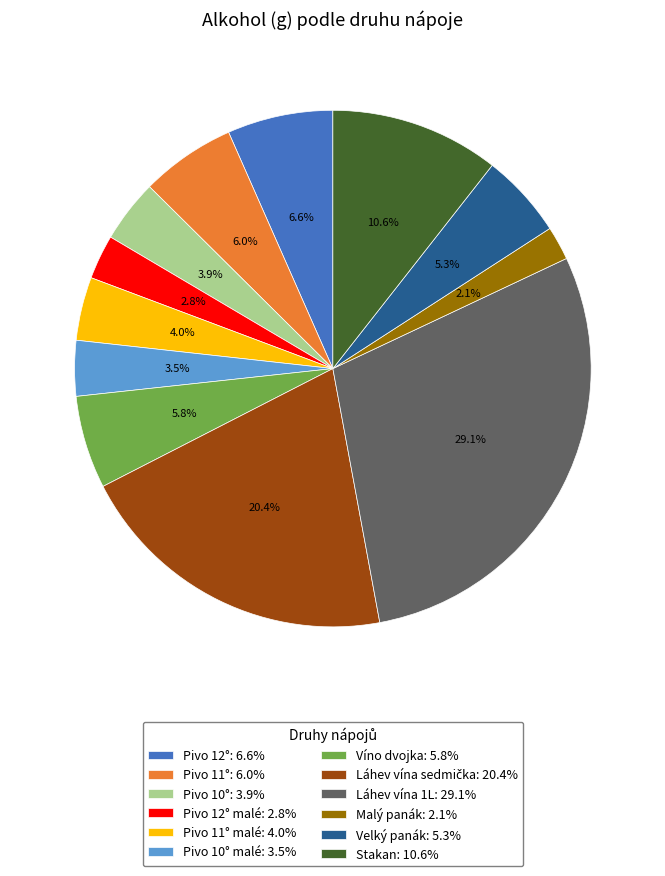

Does Pivo 12°: 6.6% account for over 50% of the chart?

No